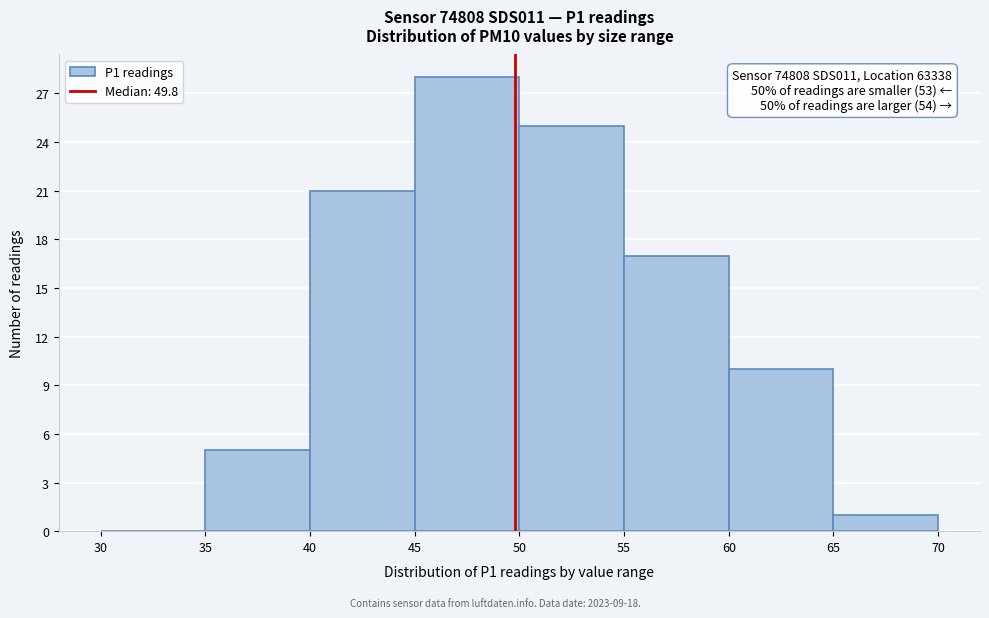

Which range on the x-axis has the tallest bar?

45 to 50